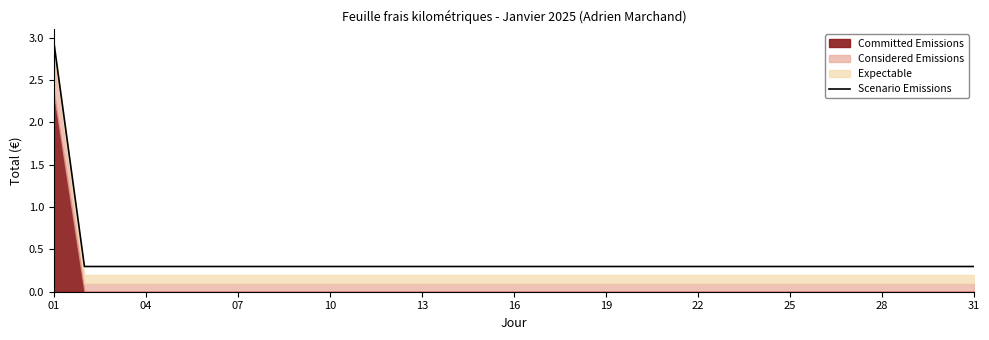

What is the lowest value of the Scenario Emissions series?

0.3